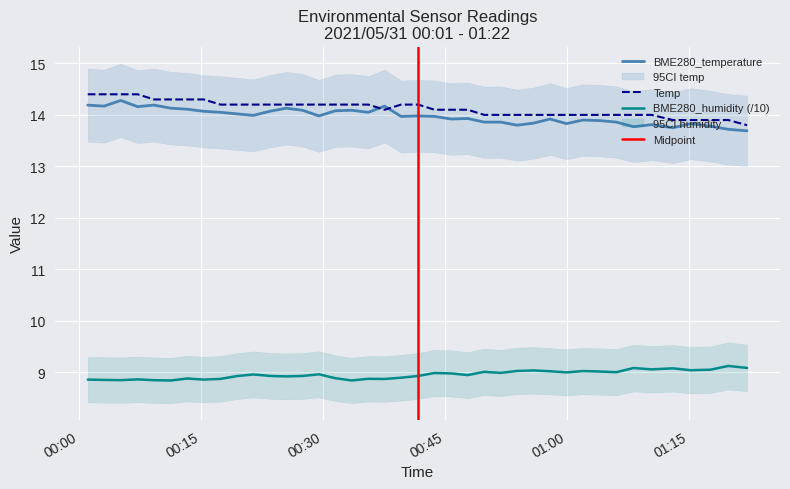

Which series has the largest range (max minus min)?

Temp